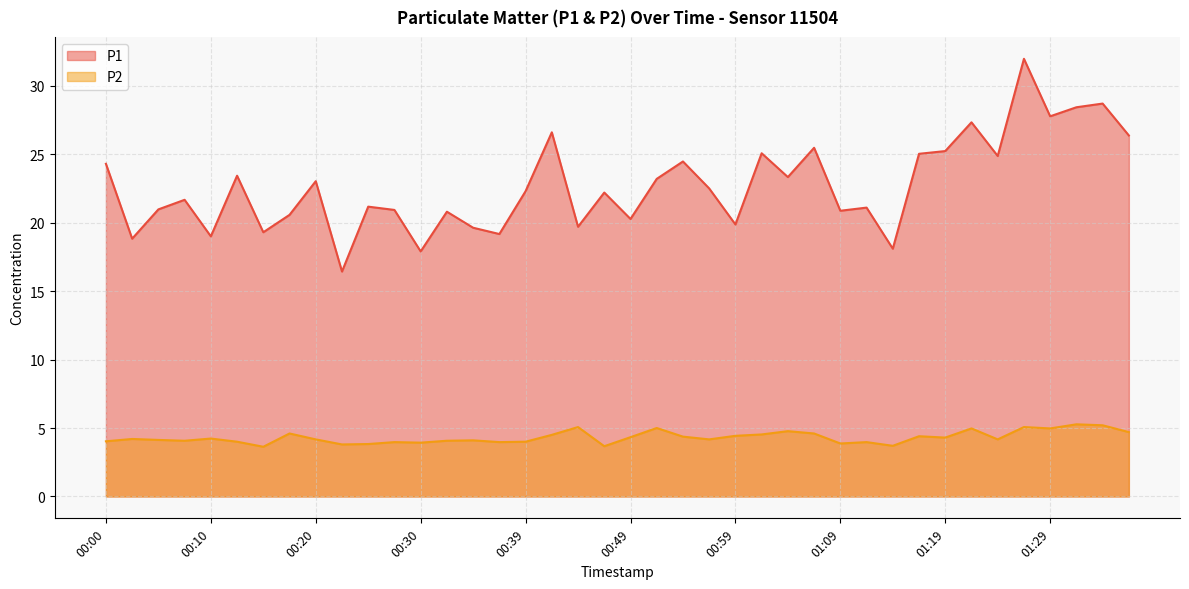

In P1, how many points are lower than both neighbors (excluding endpoints)?

14